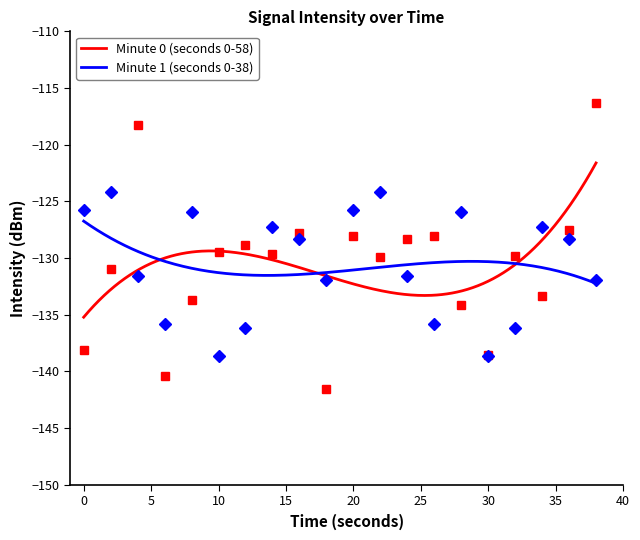

What is the lowest value of the Minute 0 (seconds 0-58) series?

-135.2